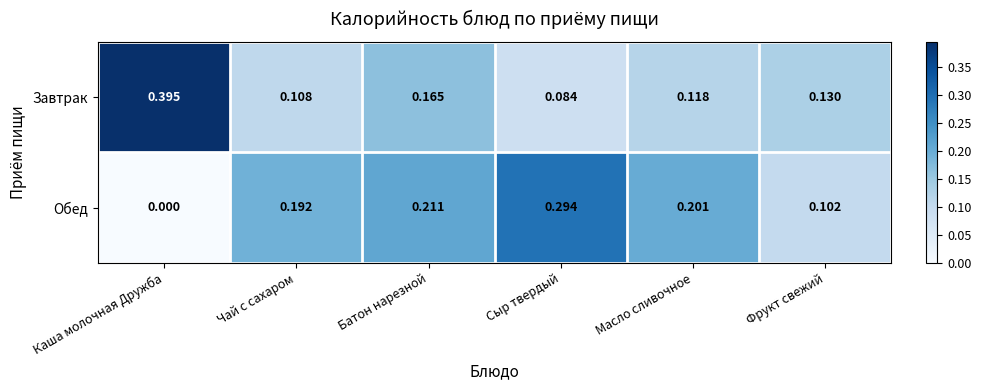

At Чай с сахаром, list the series in order from smallest to largest.

Завтрак, Обед